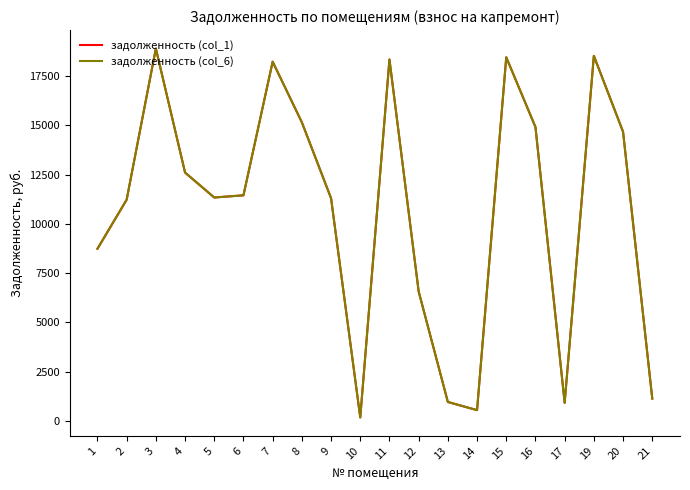

Does the chart display data point markers on the line(s)?

No